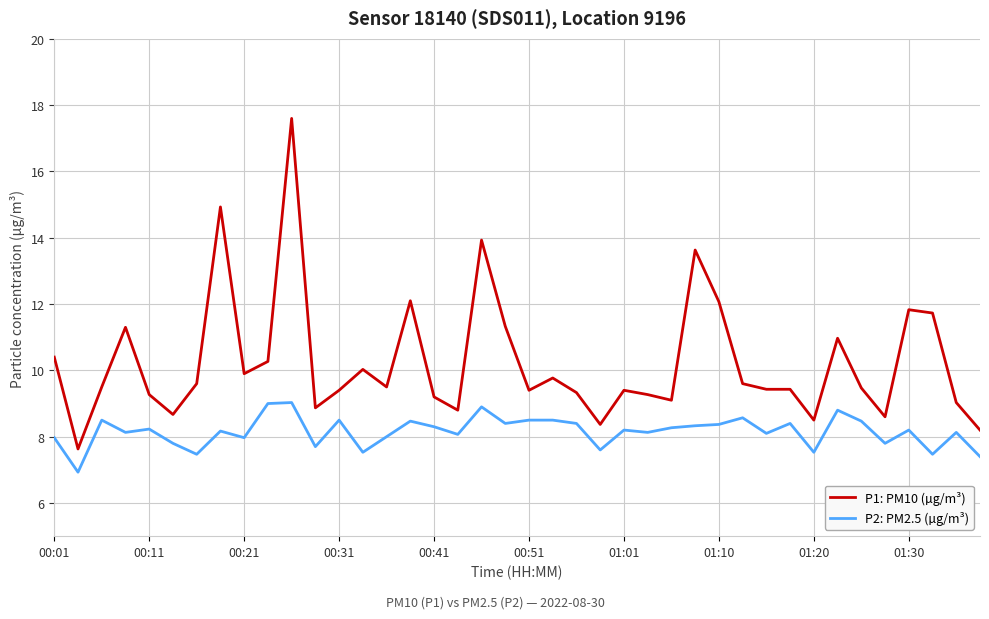

What is the difference between the maximum and minimum values in the P1: PM10 (µg/m³) series?

10.0